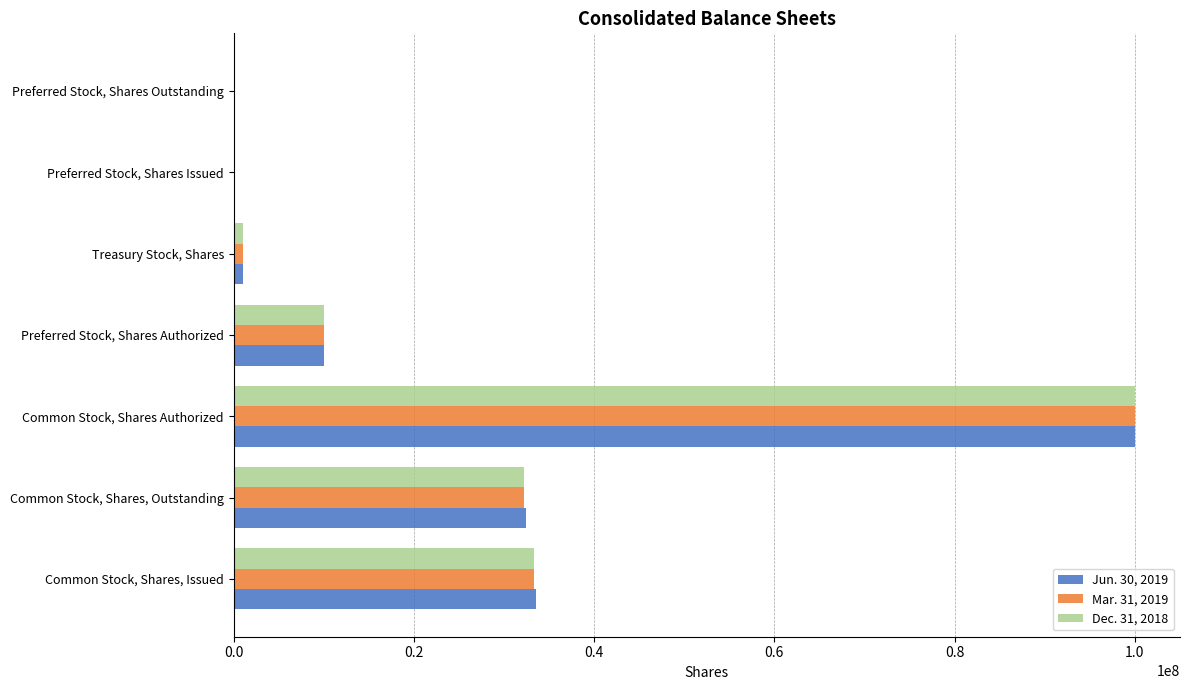

At which category is the sum across all series the highest?

Common Stock, Shares Authorized